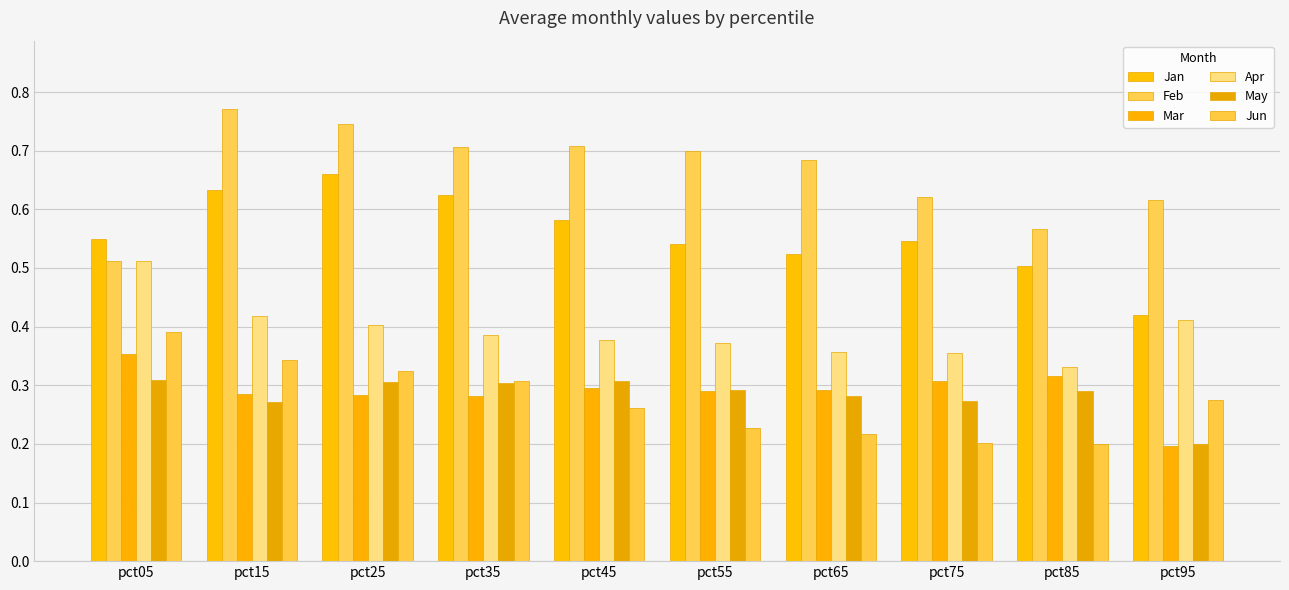

How many distinct data groups are displayed?

6